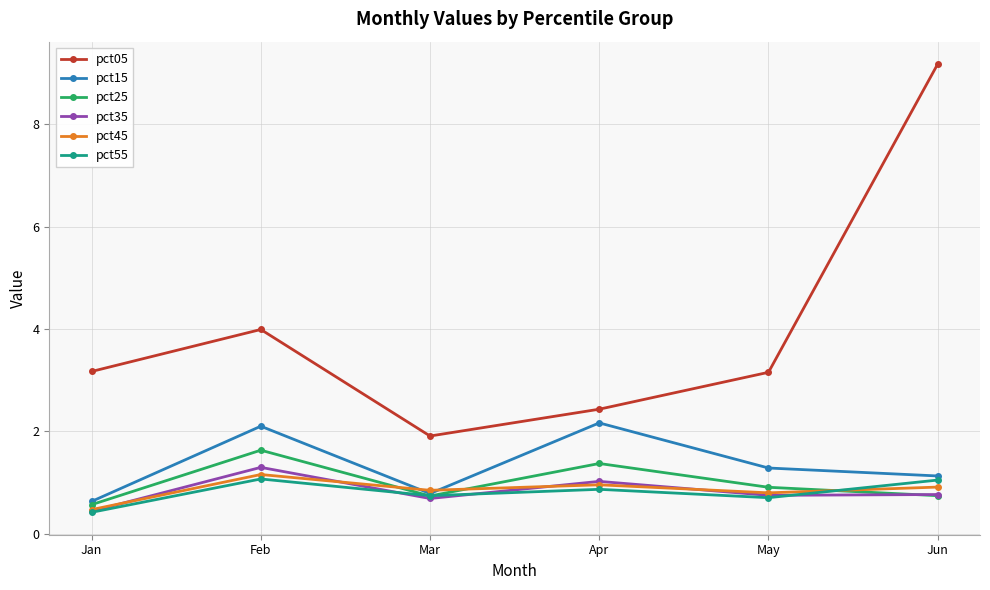

What is the lowest value of the pct55 series?

0.4